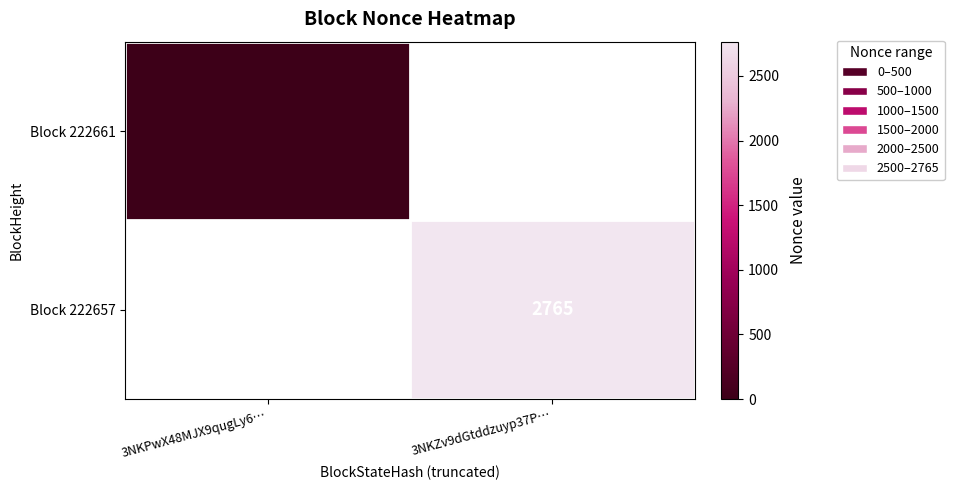

The value of Block 222657 at 3NKZv9dGtddzuyp37P… is 2765. True or false?

True